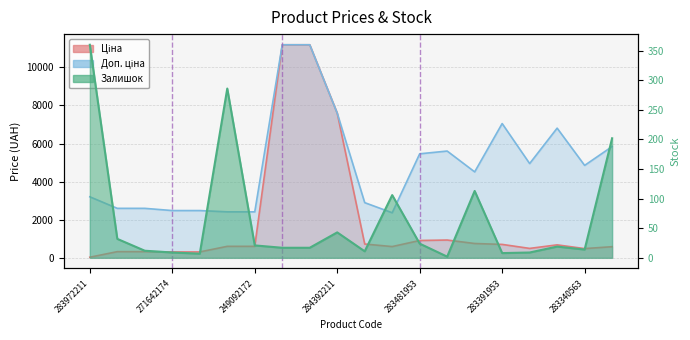

Count the number of categories in the chart.

20